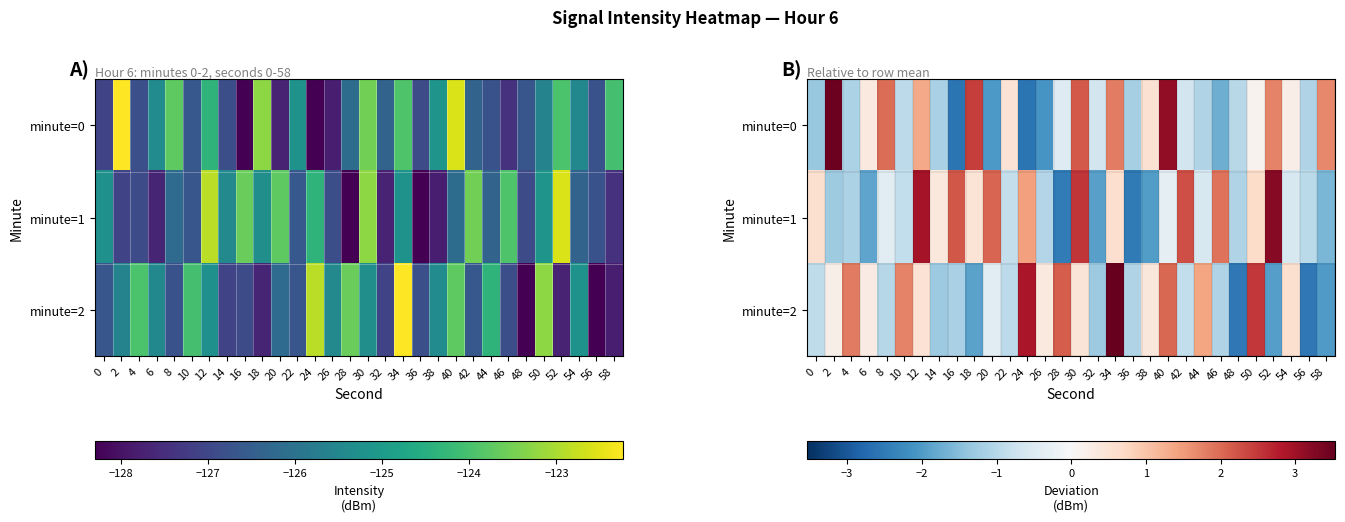

At which label is minute=1 closest to 0?

40